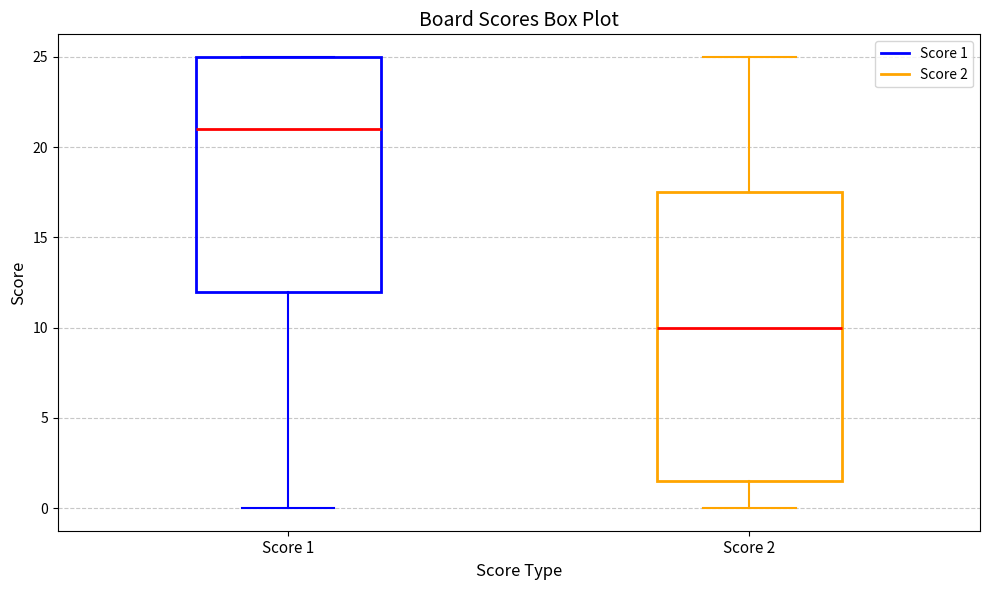

Which box is the tallest, from its lower edge to its upper edge?

Score 2